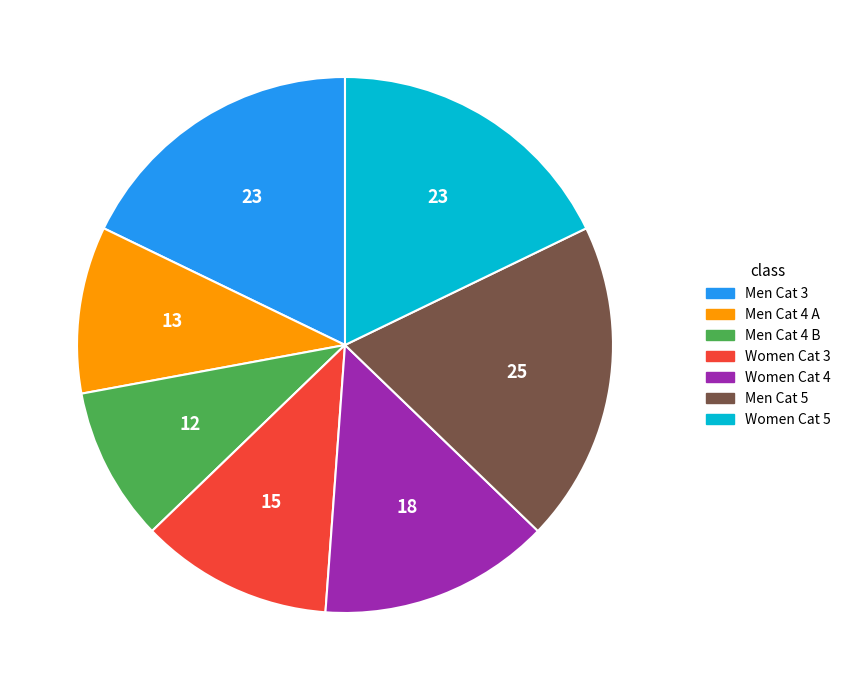

What is the smallest slice in the pie chart?

Men Cat 4 B